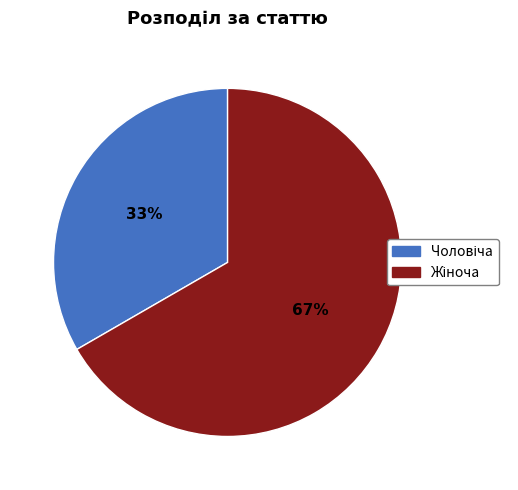

Is there any slice that represents more than half of the pie?

Yes